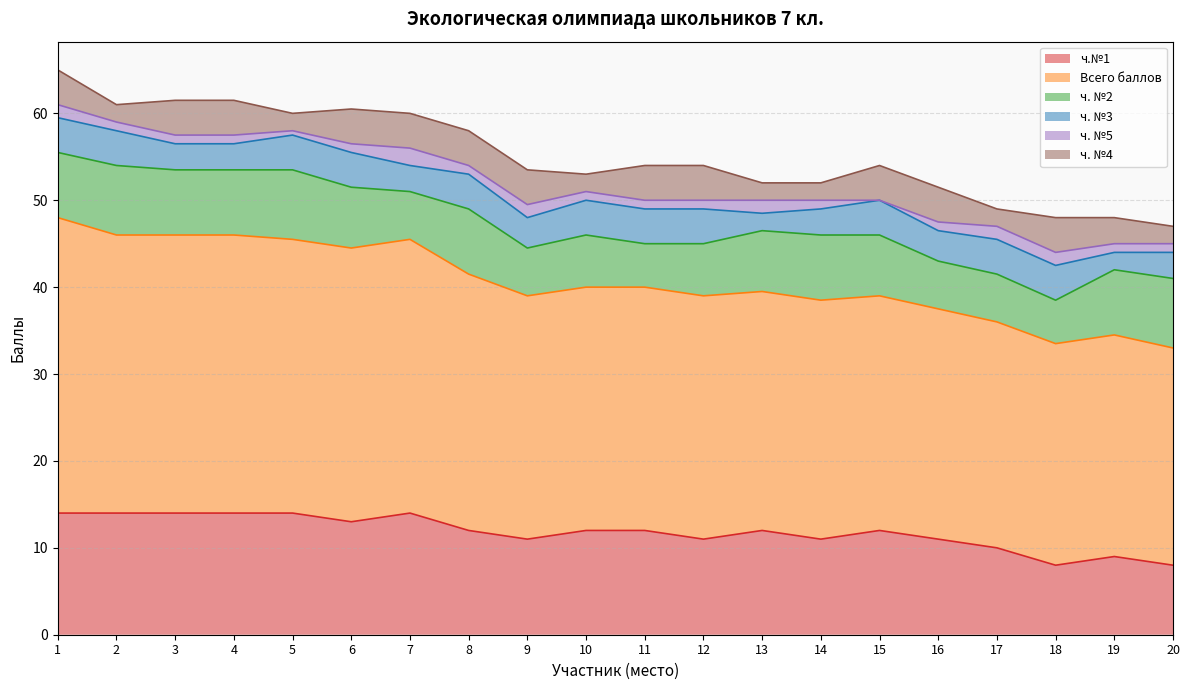

What is the spread (max minus min) of values at 16?

25.5